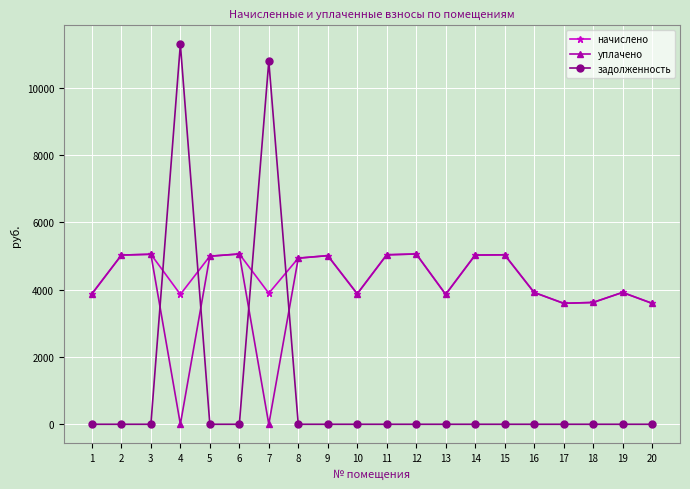

Where is the first local minimum for начислено?

4